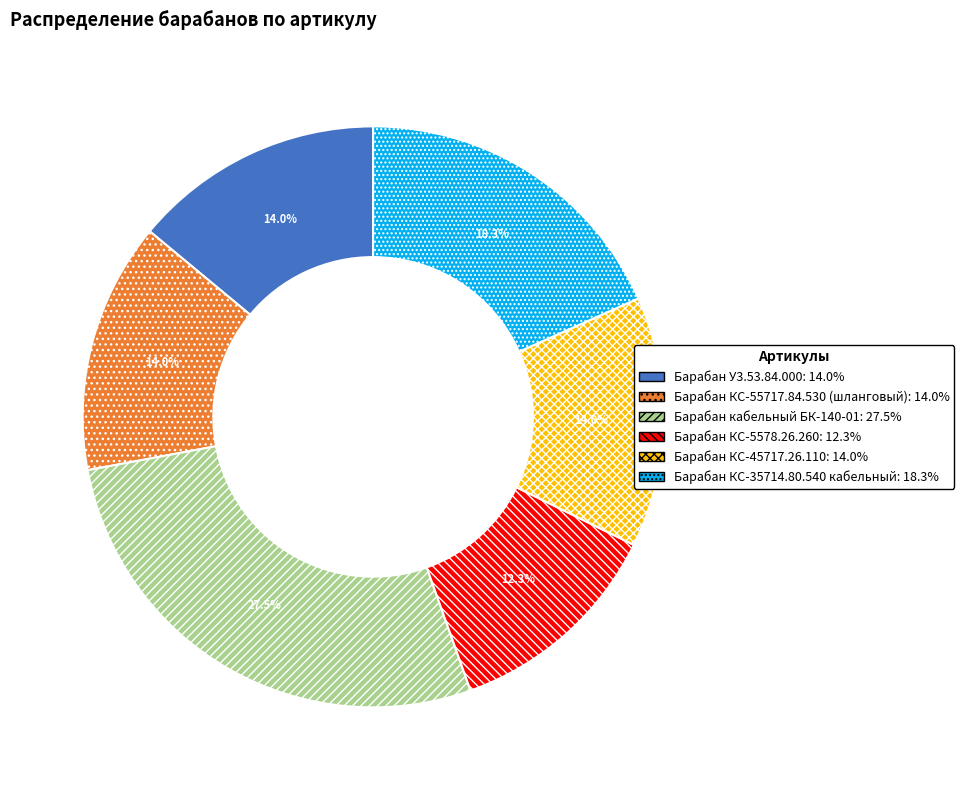

Which has a higher value, Барабан КС-55717.84.530 (шланговый) or Барабан КС-5578.26.260?

Барабан КС-55717.84.530 (шланговый)